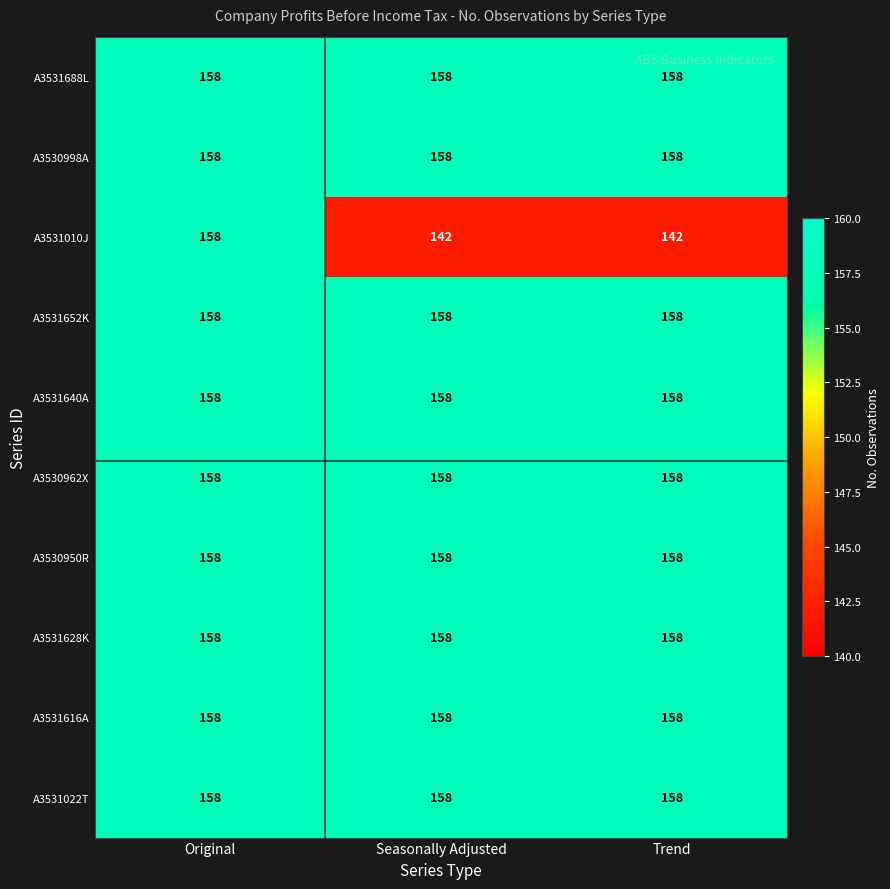

Reading left to right, what are all the values shown in this chart?

A3531688L: 158	158	158
A3530998A: 158	158	158
A3531010J: 158	142	142
A3531652K: 158	158	158
A3531640A: 158	158	158
A3530962X: 158	158	158
A3530950R: 158	158	158
A3531628K: 158	158	158
A3531616A: 158	158	158
A3531022T: 158	158	158